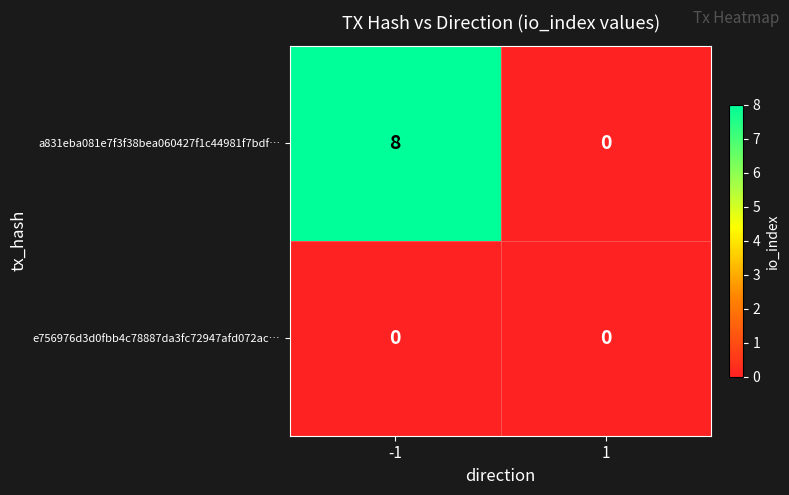

What is the difference between the a831eba081e7f3f38bea060427f1c44981f7bdf… values at 1 and -1?

8